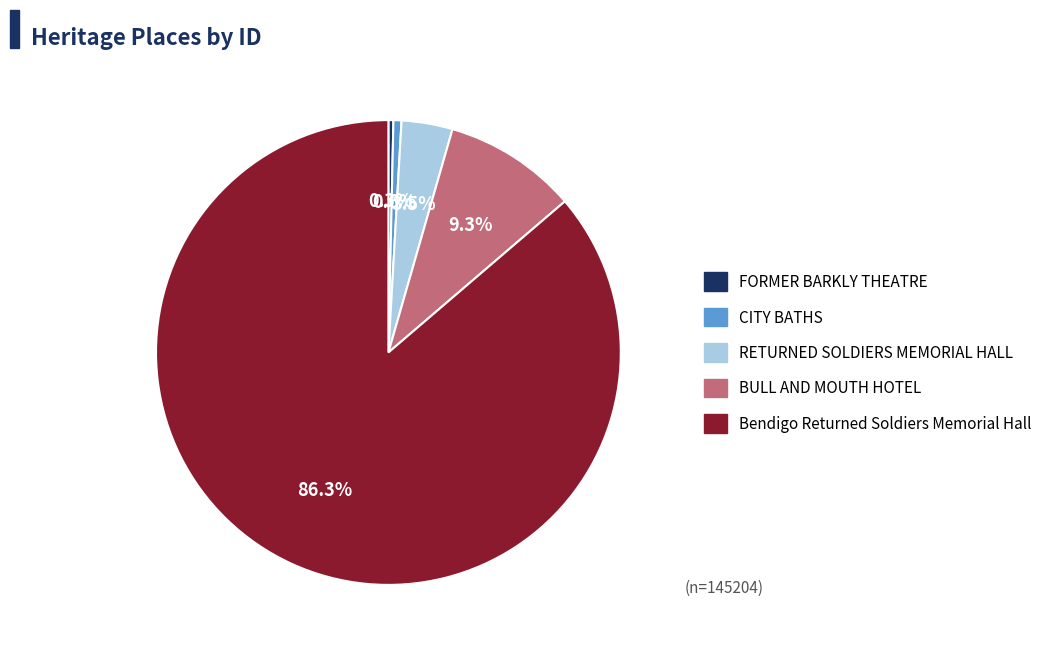

Combined, what portion of the pie is CITY BATHS and FORMER BARKLY THEATRE?

0.9%